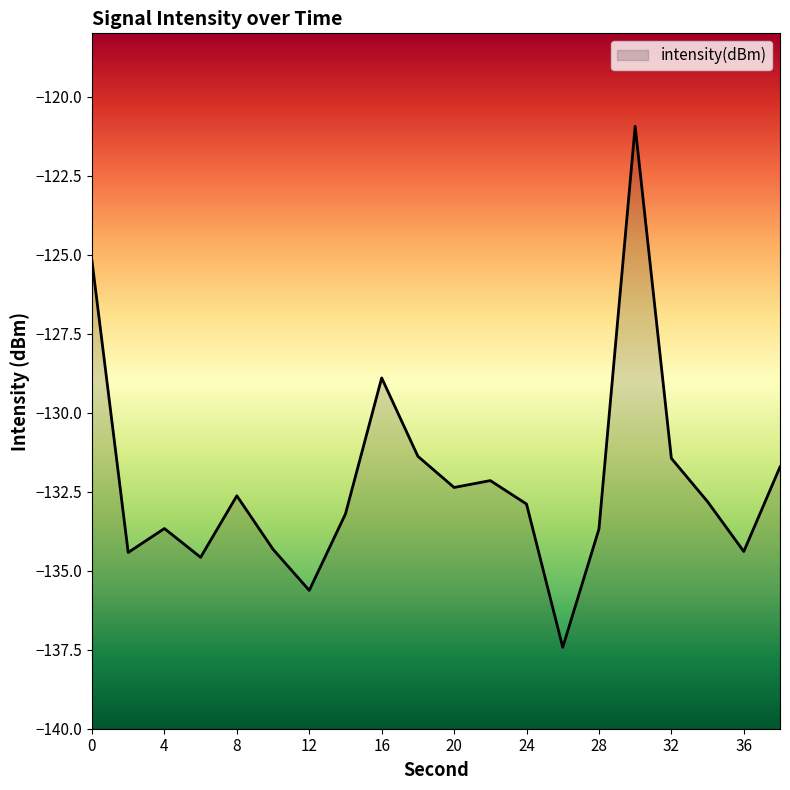

List the labels in order of value, largest first.

30, 0, 16, 18, 32, 38, 22, 20, 8, 34, 24, 14, 4, 28, 10, 36, 2, 6, 12, 26